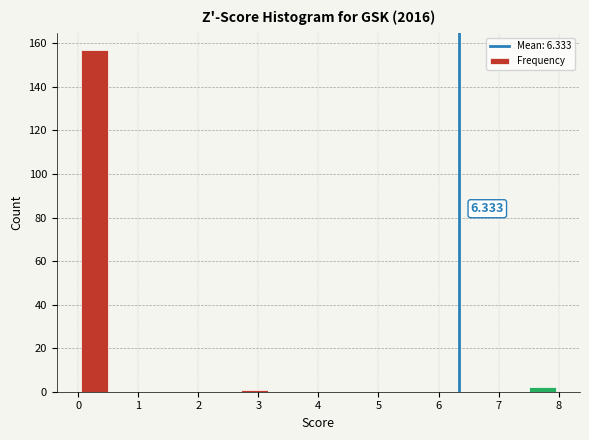

Which range on the x-axis has the tallest bar?

0.0 to 0.5